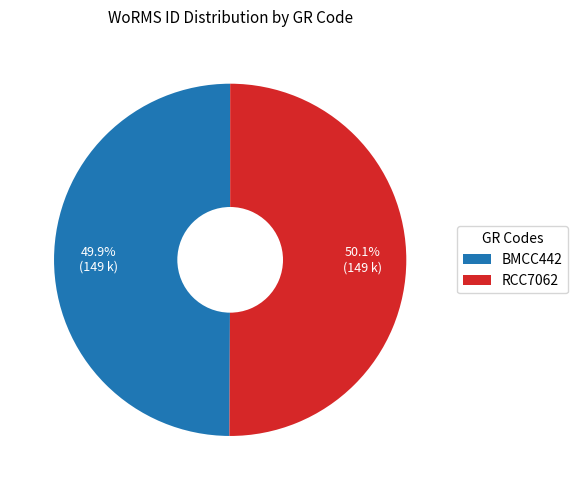

Is it true that BMCC442 is 50% of the pie?

True